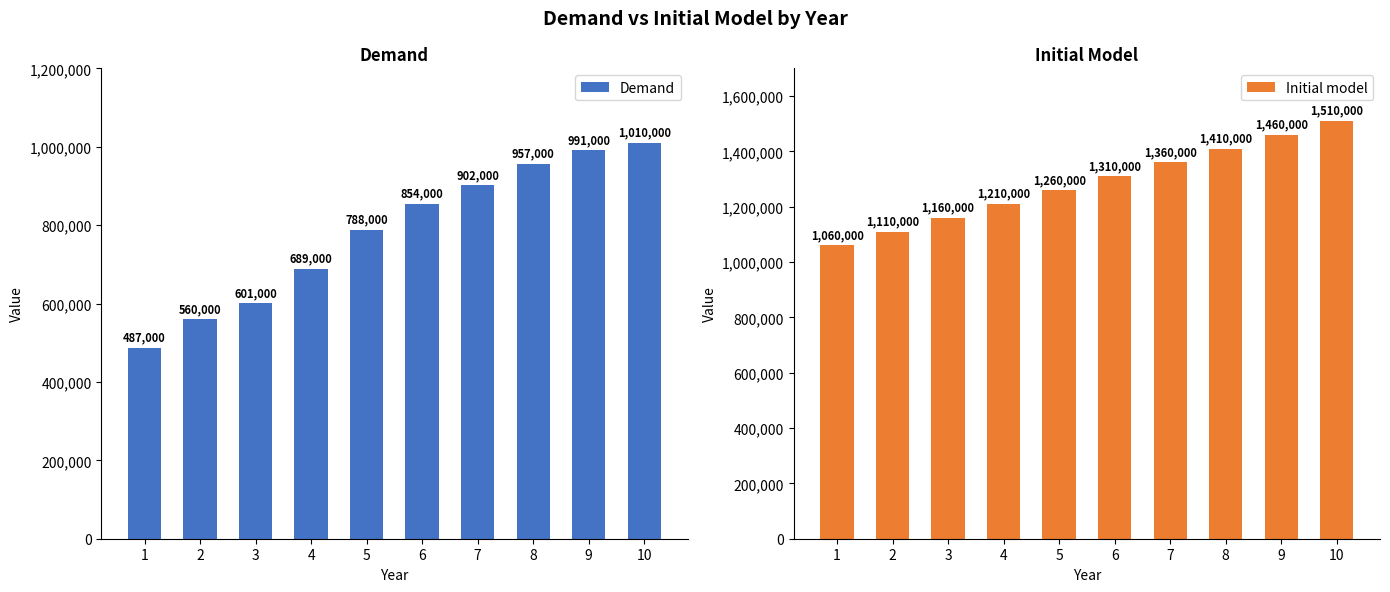

At which label does Initial model reach its minimum?

1